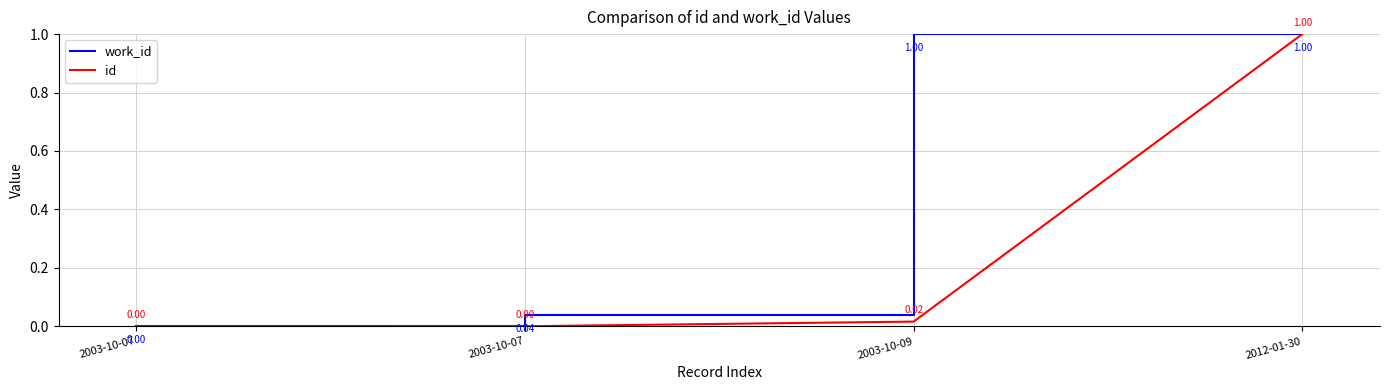

How many lines are shown in the chart?

2